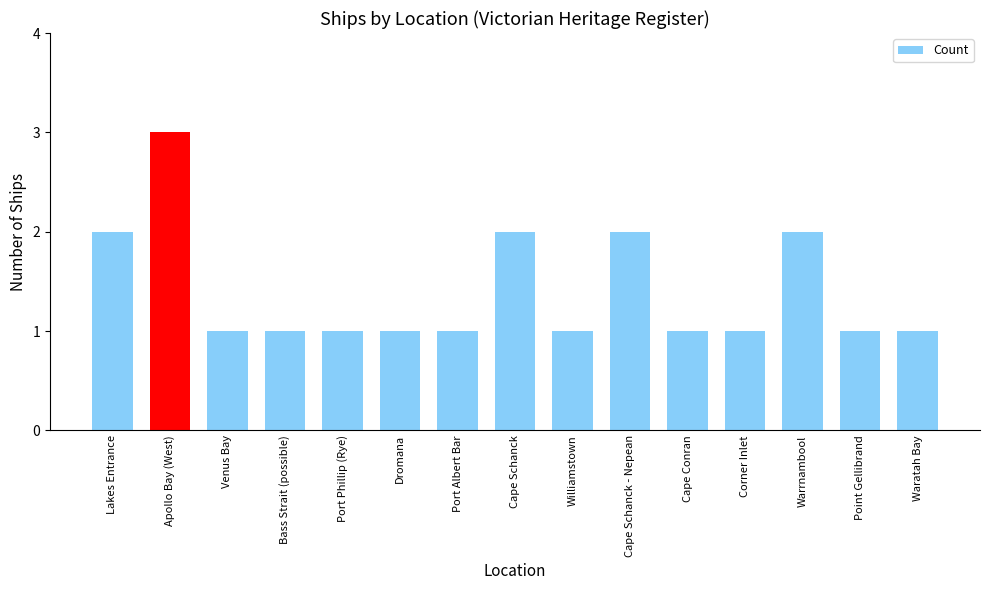

What is the maximum value shown in the chart?

3